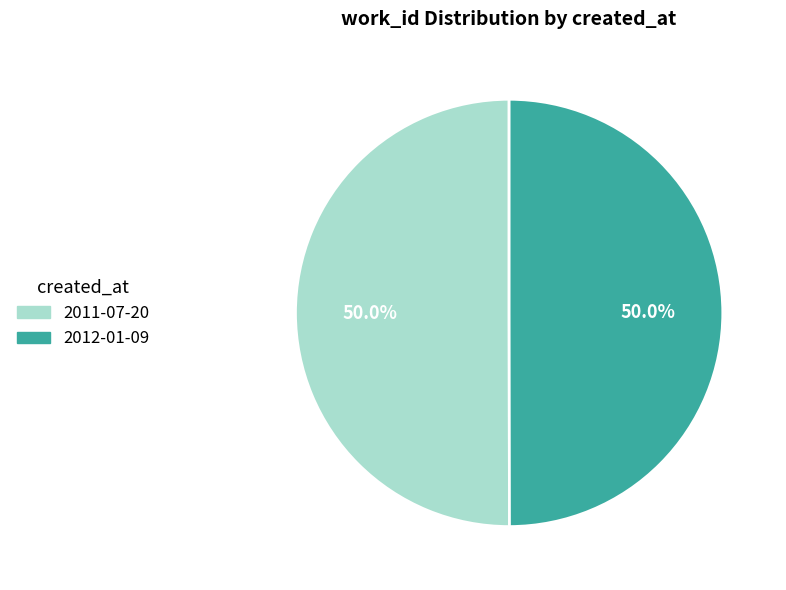

How many slices are in this pie chart?

2